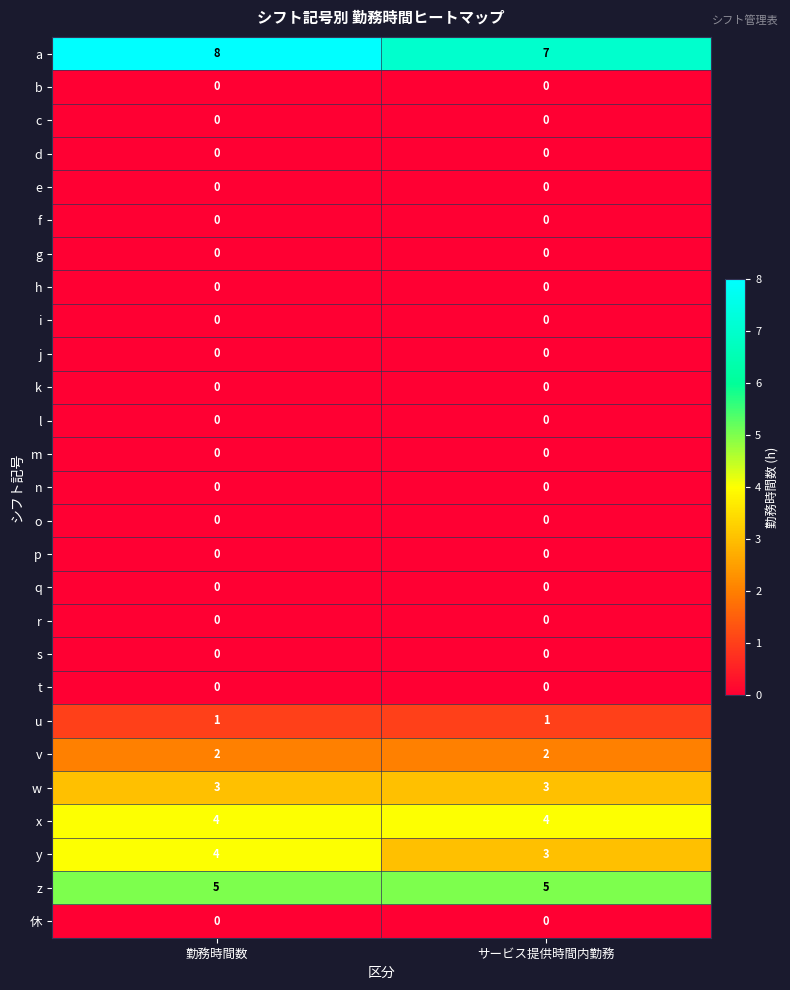

Is it true that a equals 8 at 勤務時間数?

True